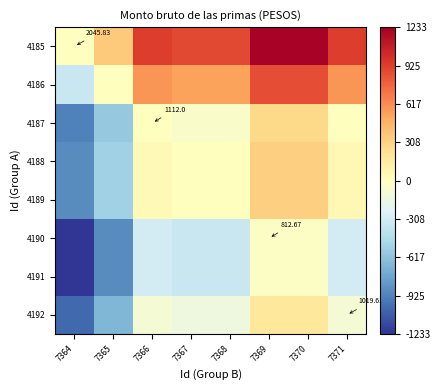

What is the total value across all series at 7366?

922.3